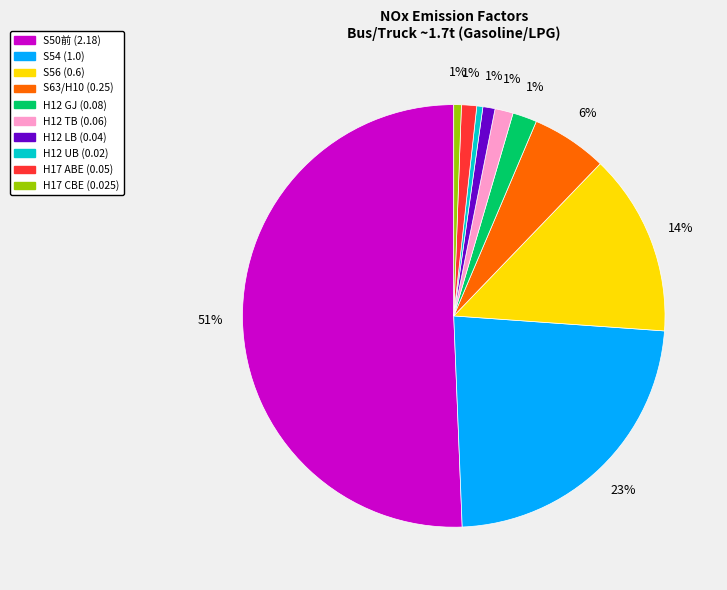

What percentage is the H17 CBE (0.025) slice, to the nearest percent?

1%